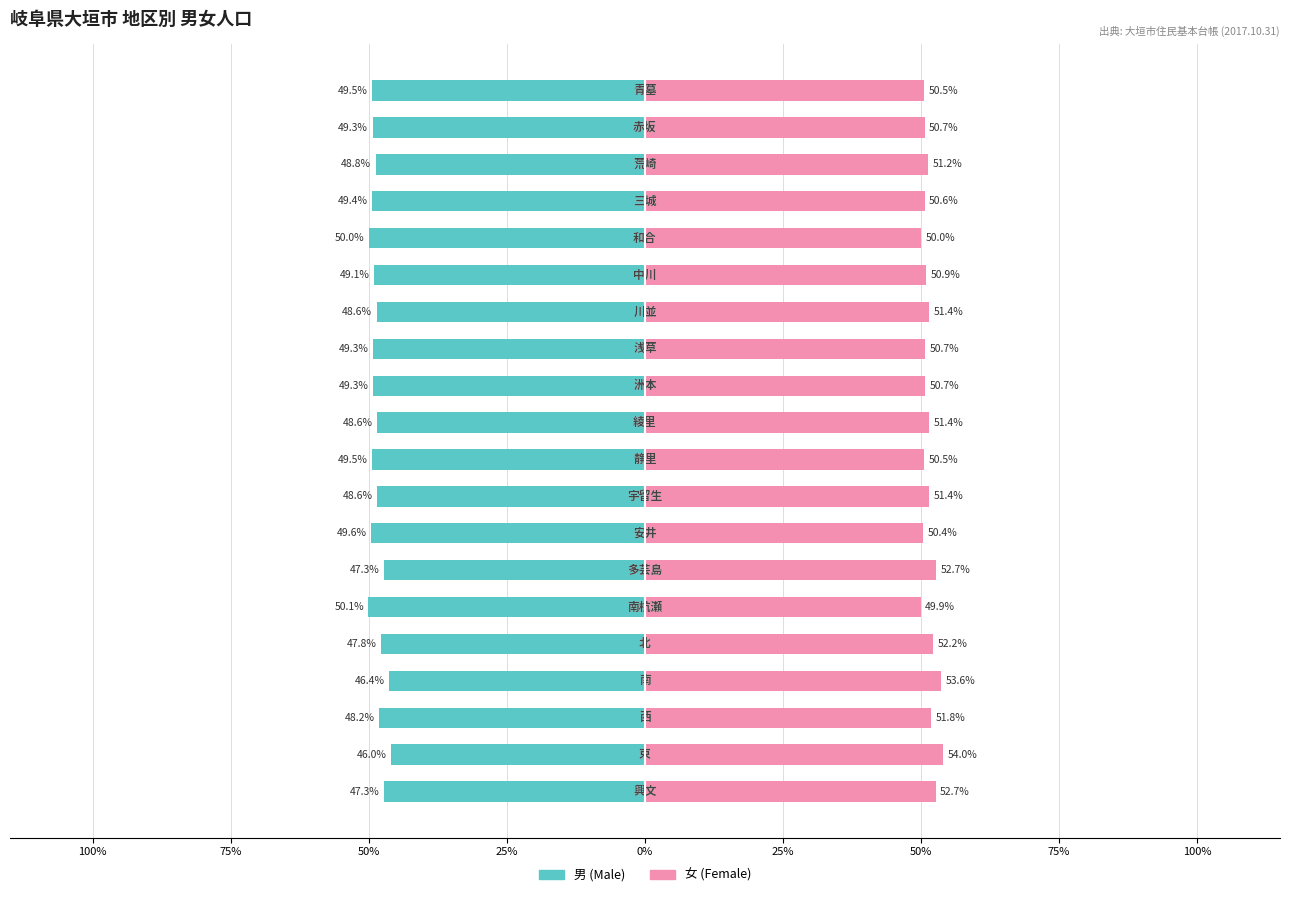

True or false: 女 (Female) has a value of 51.4 at 100%.

True